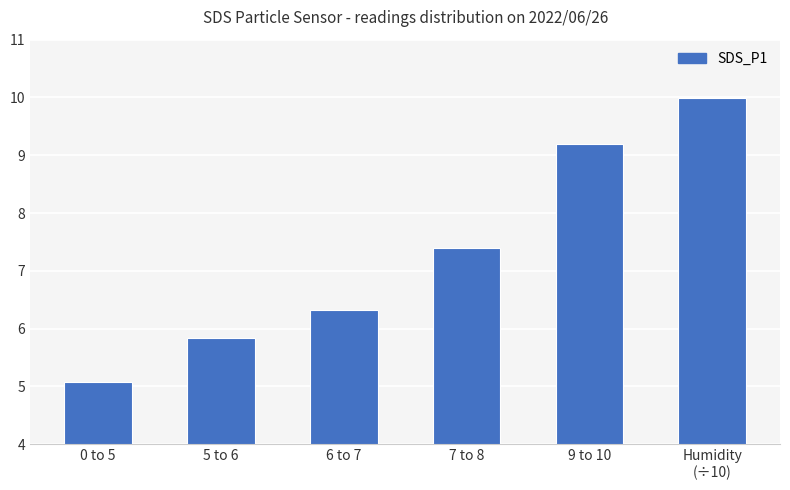

Reading right to left, transcribe all the data shown in this chart.

Humidity
(÷10)=10.0	9 to 10=9.2	7 to 8=7.4	6 to 7=6.3	5 to 6=5.8	0 to 5=5.1